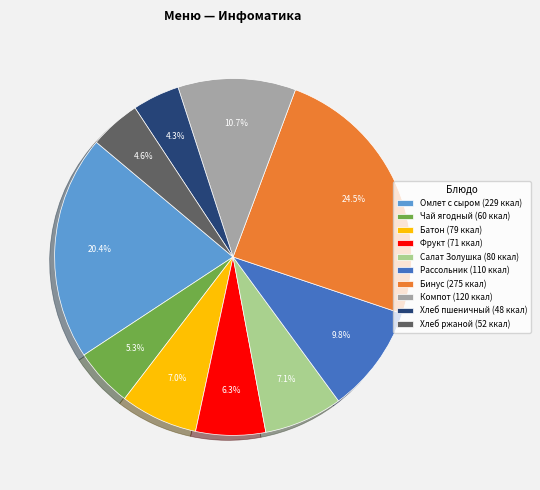

How much of the chart is everything except Фрукт?

93.7%